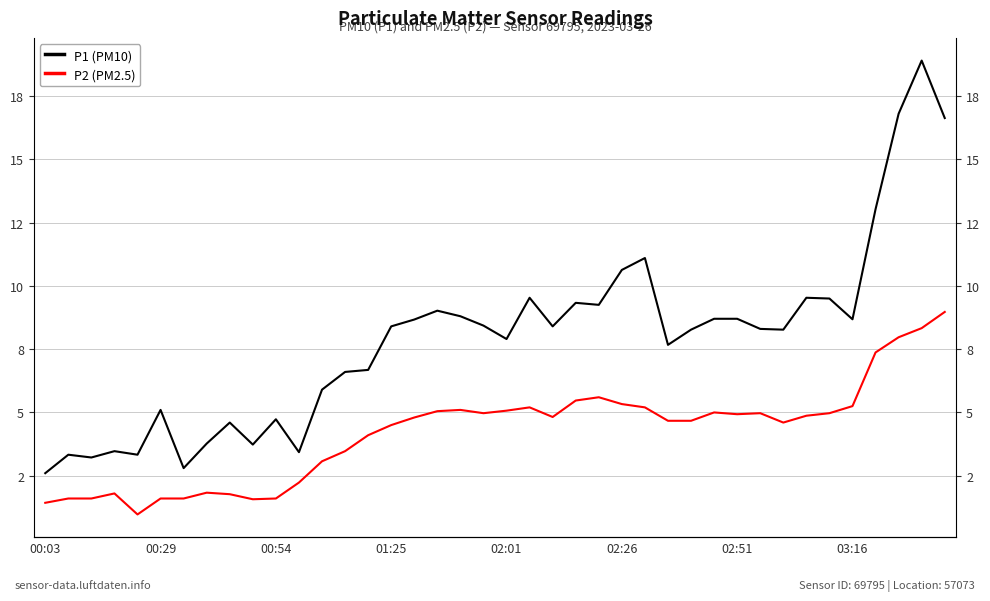

How many interior local peaks does the P1 (PM10) series have?

11